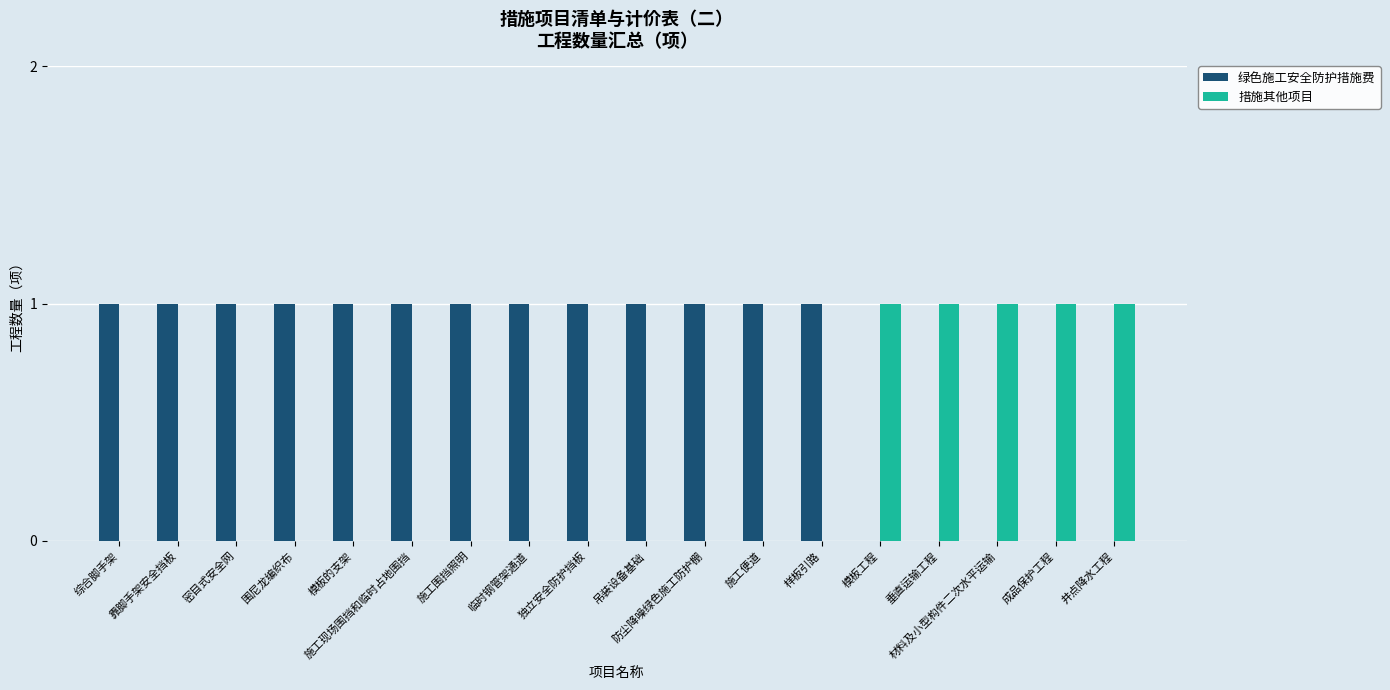

Which series has the largest total across all categories?

绿色施工安全防护措施费